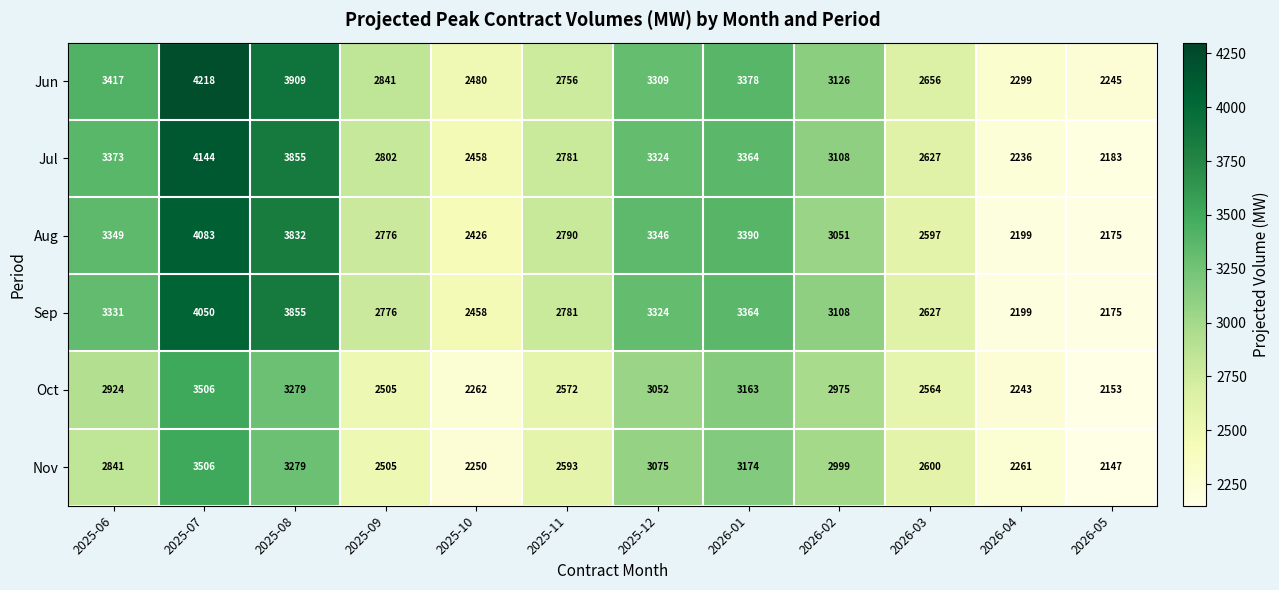

What is the sum of all Jul values?

36255